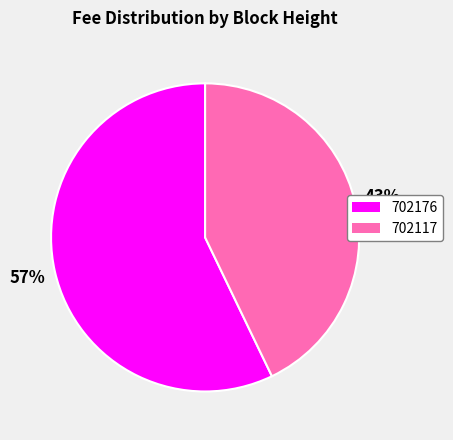

Does any single category account for the majority?

Yes